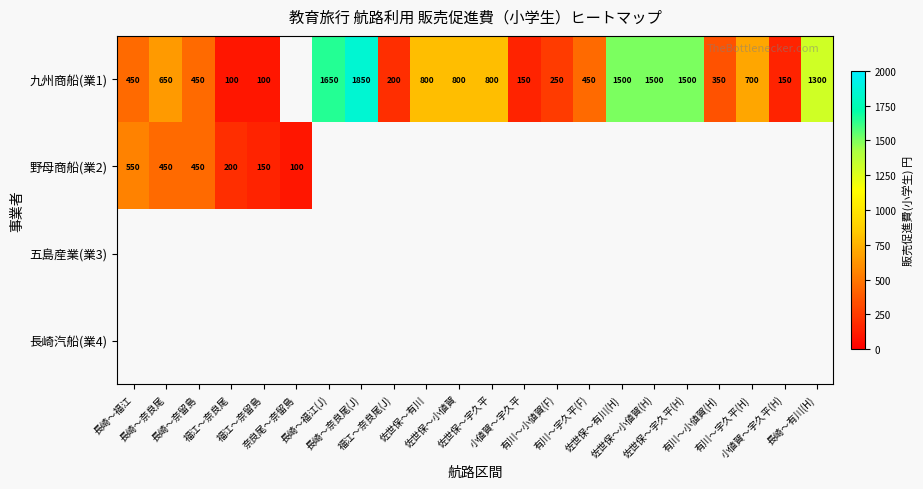

How many data points does each series have?

22